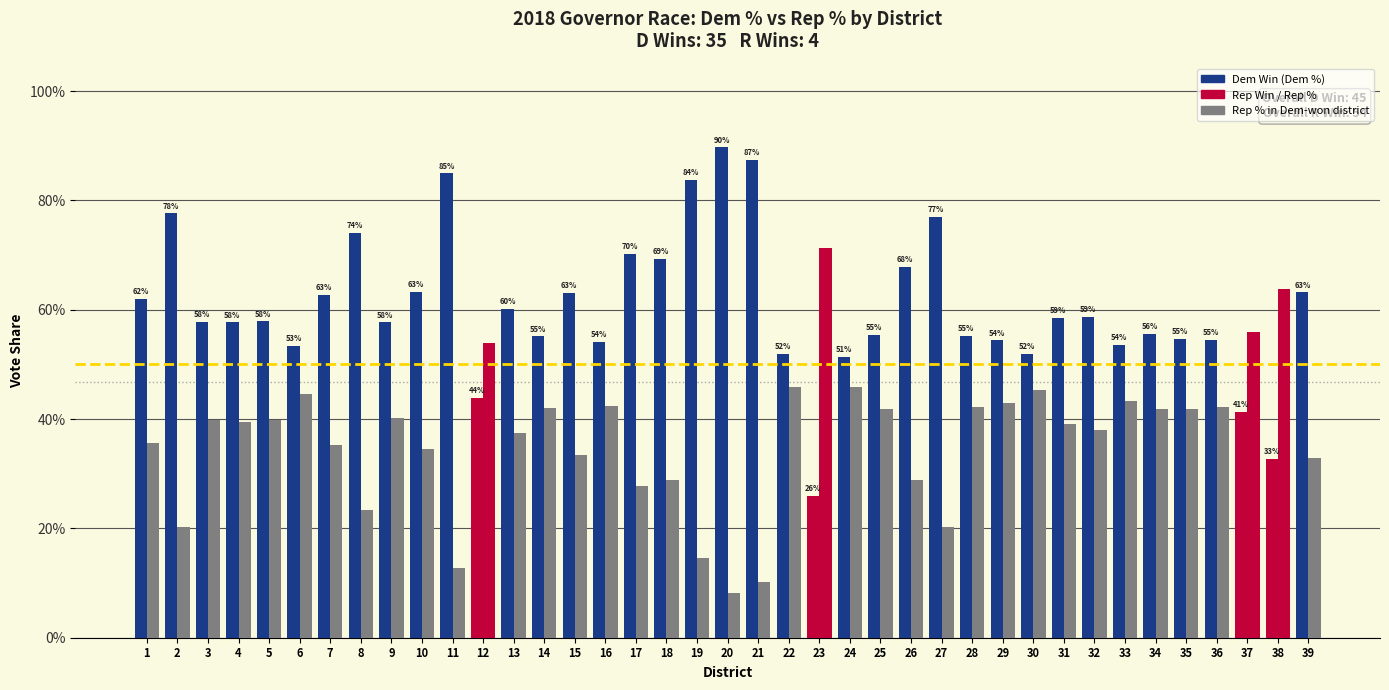

What is the spread (max minus min) of values at 38?

0.3